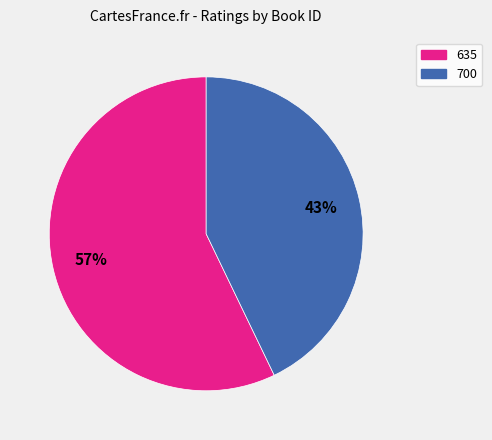

True or false: 700 accounts for 34% of the total.

False